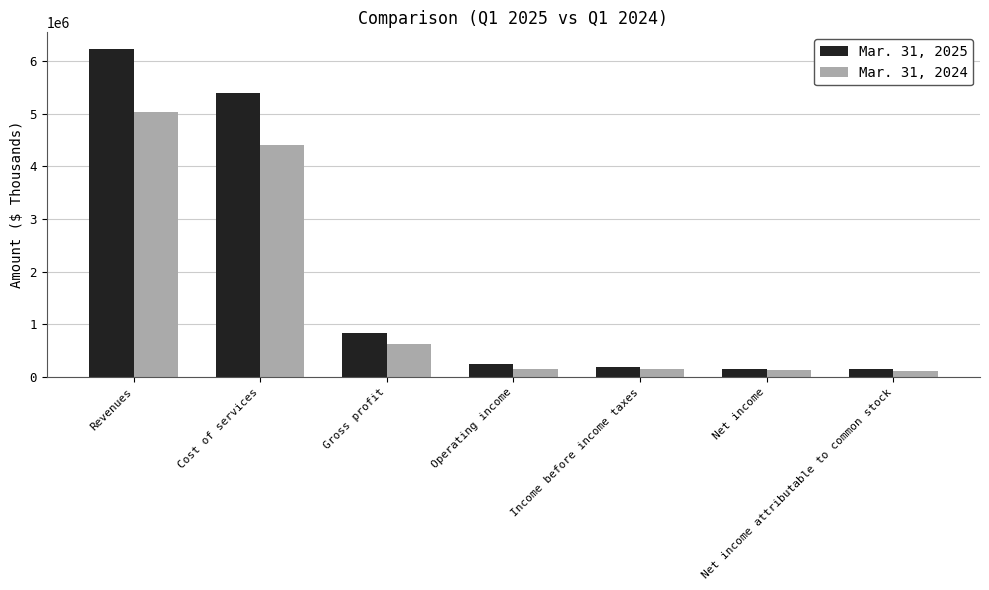

At which category is the sum across all series the highest?

Revenues